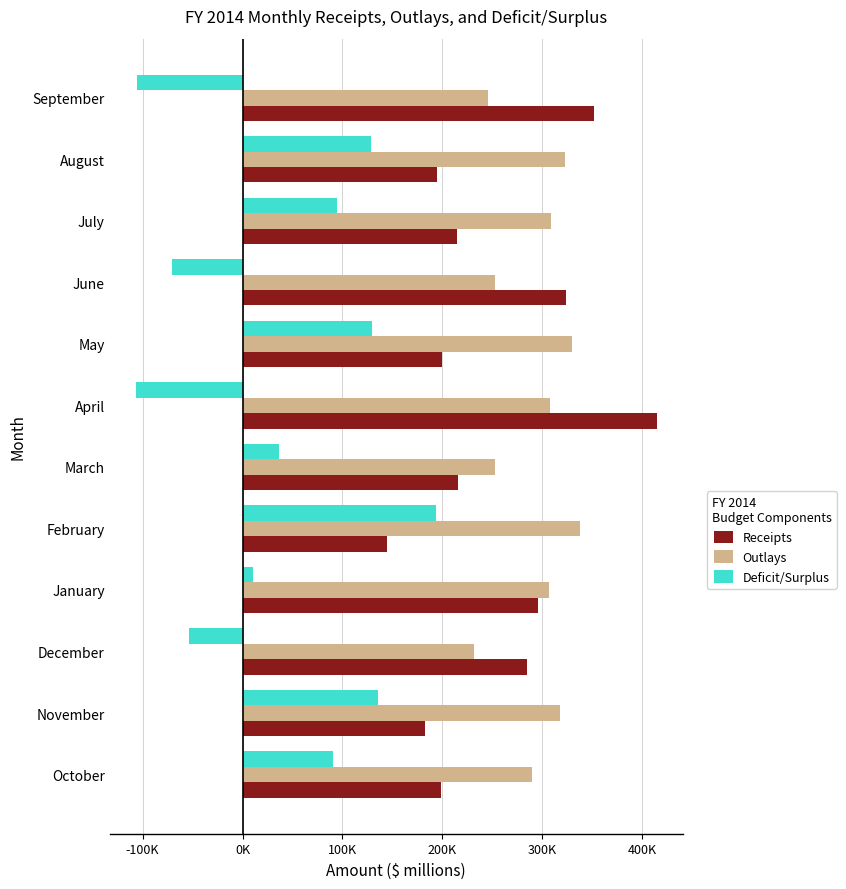

How many bars are there in total?

36